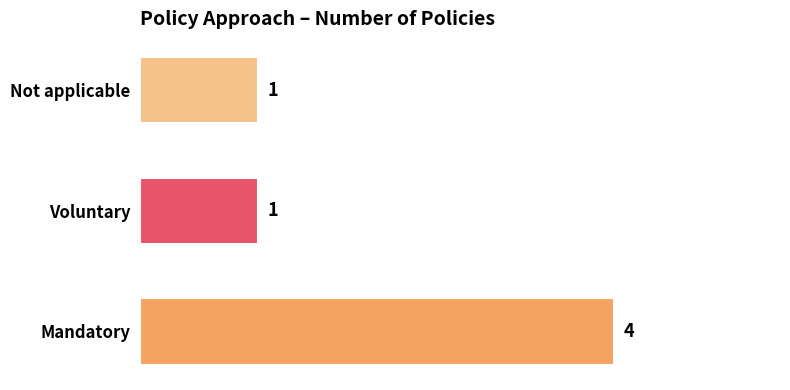

What is the minimum value shown in the chart?

1